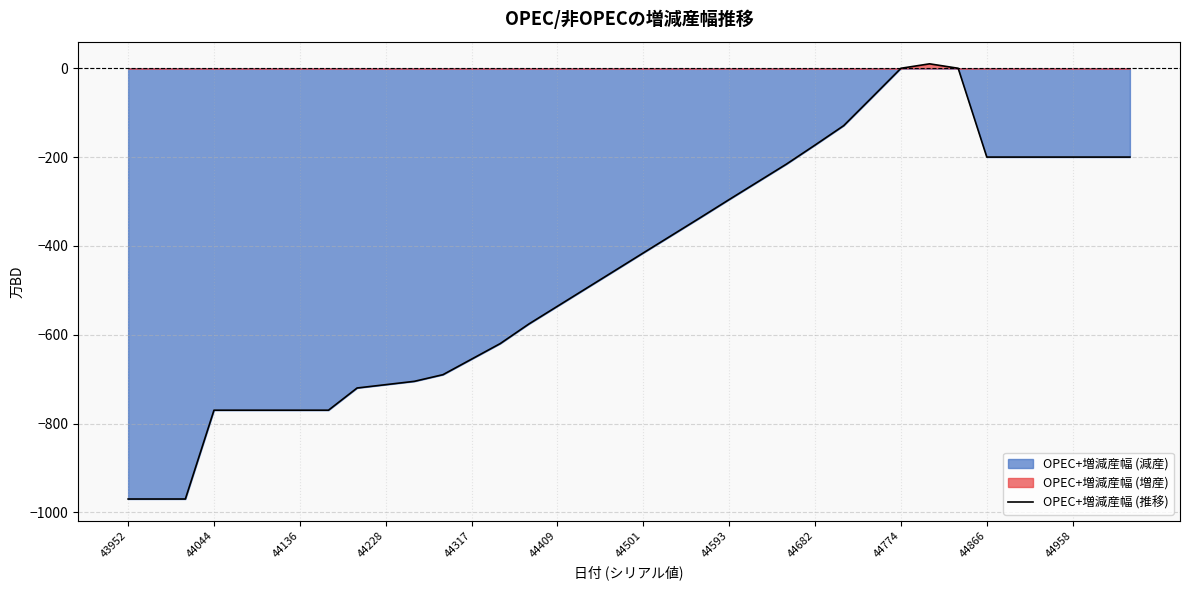

Reading left to right, list all the values displayed in this chart.

-970.0	-970.0	-970.0	-770.0	-770.0	-770.0	-770.0	-770.0	-720.0	-712.5	-705.0	-690.0	-655.0	-620.0	-575.9	-535.9	-495.9	-455.9	-415.8	-375.9	-336.0	-295.6	-255.7	-215.8	-172.9	-129.2	-64.8	0.0	10.0	0.0	-200.0	-200.0	-200.0	-200.0	-200.0	-200.0